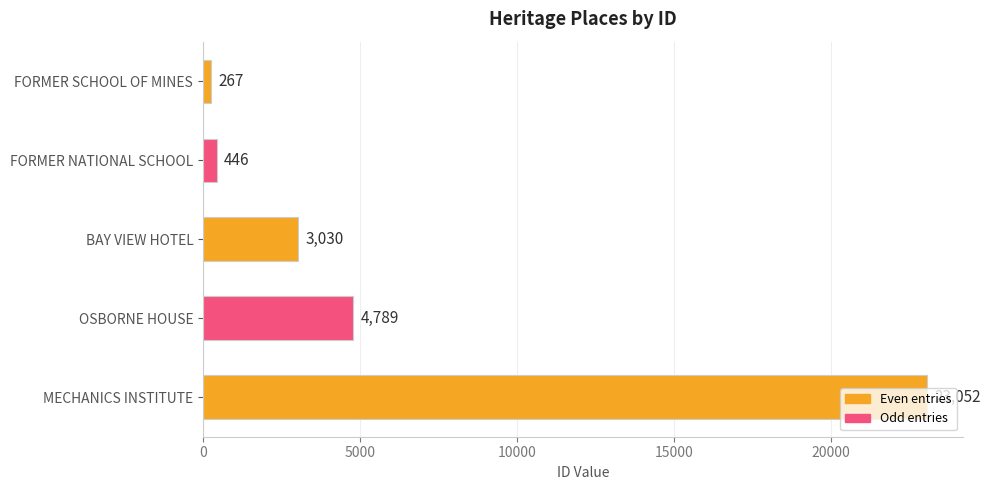

How many values are below 3030?

2